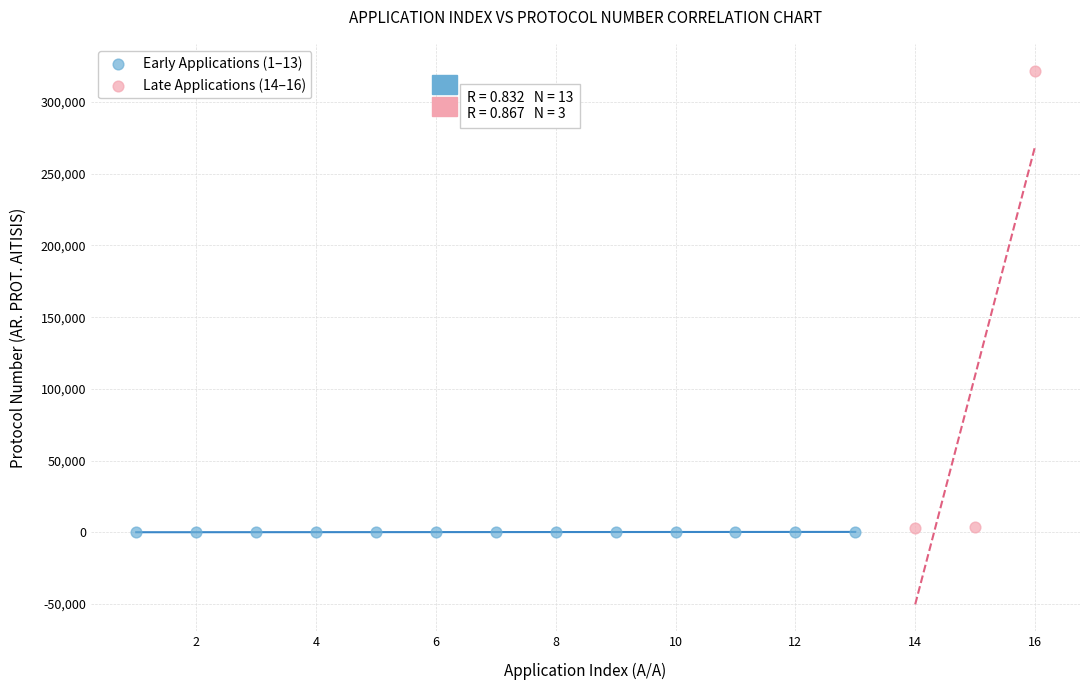

Which series contains the highest Y value?

Late Applications (14–16)